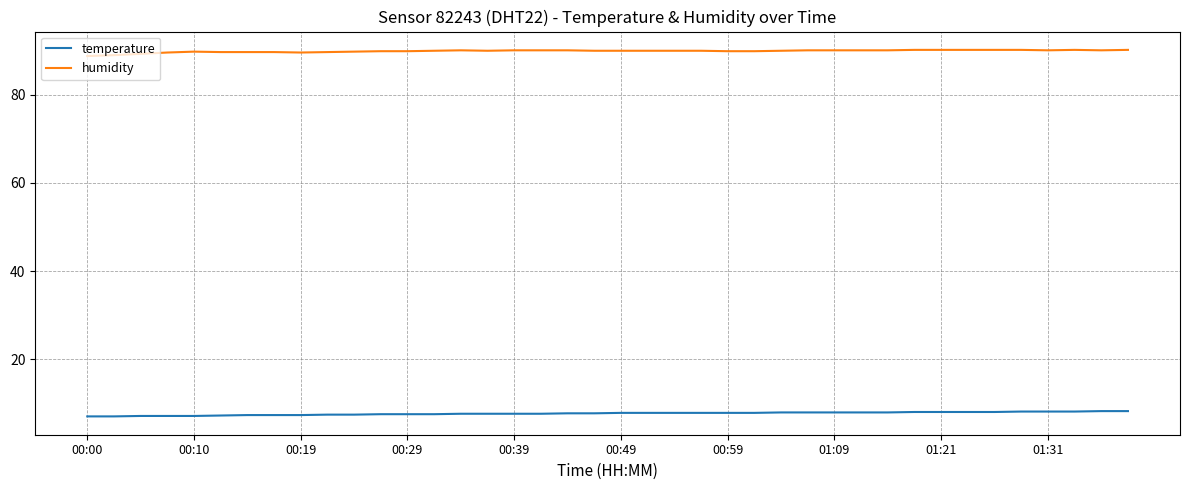

True or false: temperature and humidity cross at least once.

False